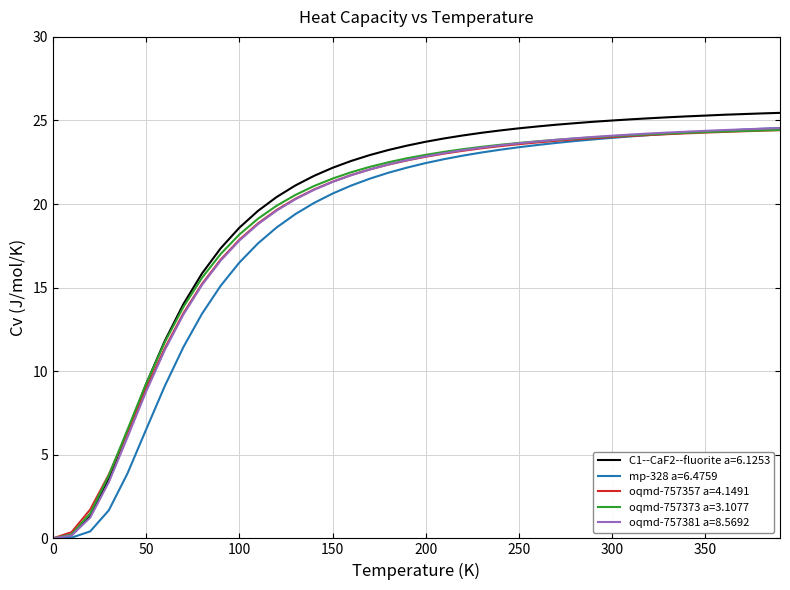

Which series has the widest spread of values?

C1--CaF2--fluorite a=6.1253